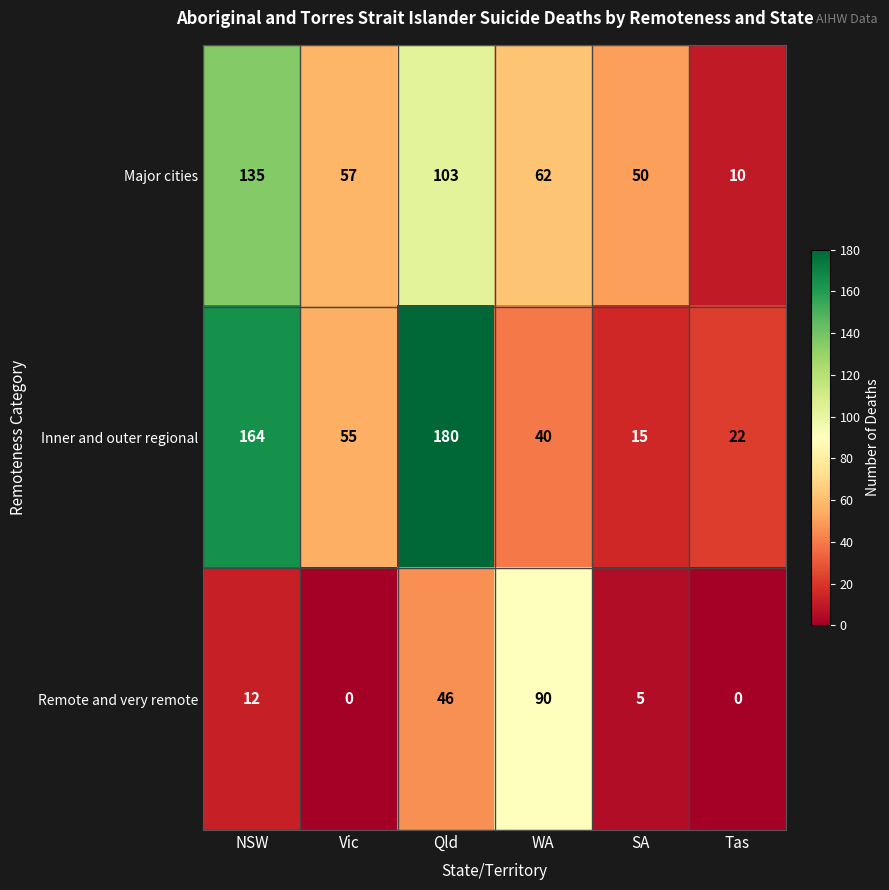

Which series has the largest total across all categories?

Inner and outer regional